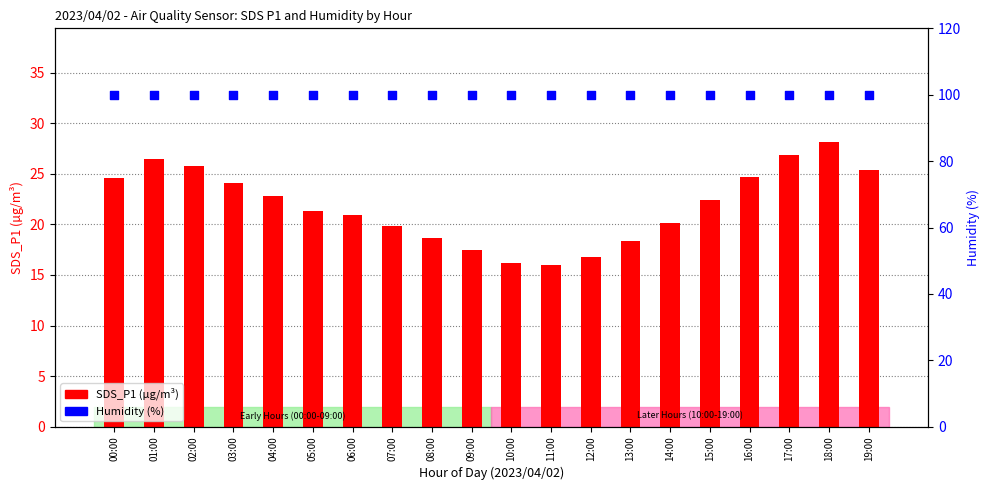

What are all the series names shown in the legend?

SDS_P1 (µg/m³), Humidity (%)